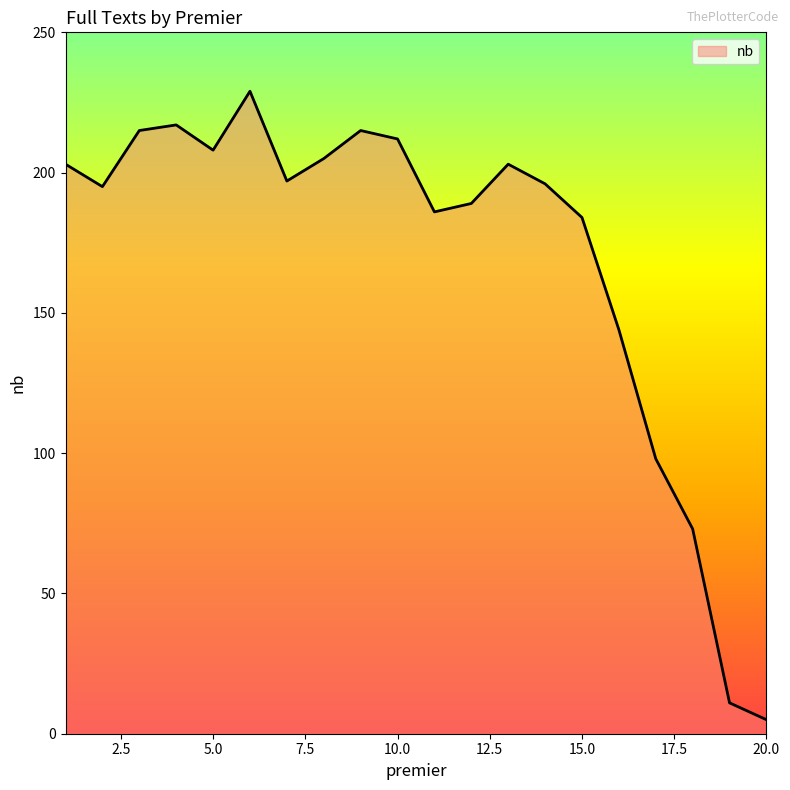

Which category has the lowest value across all series?

20